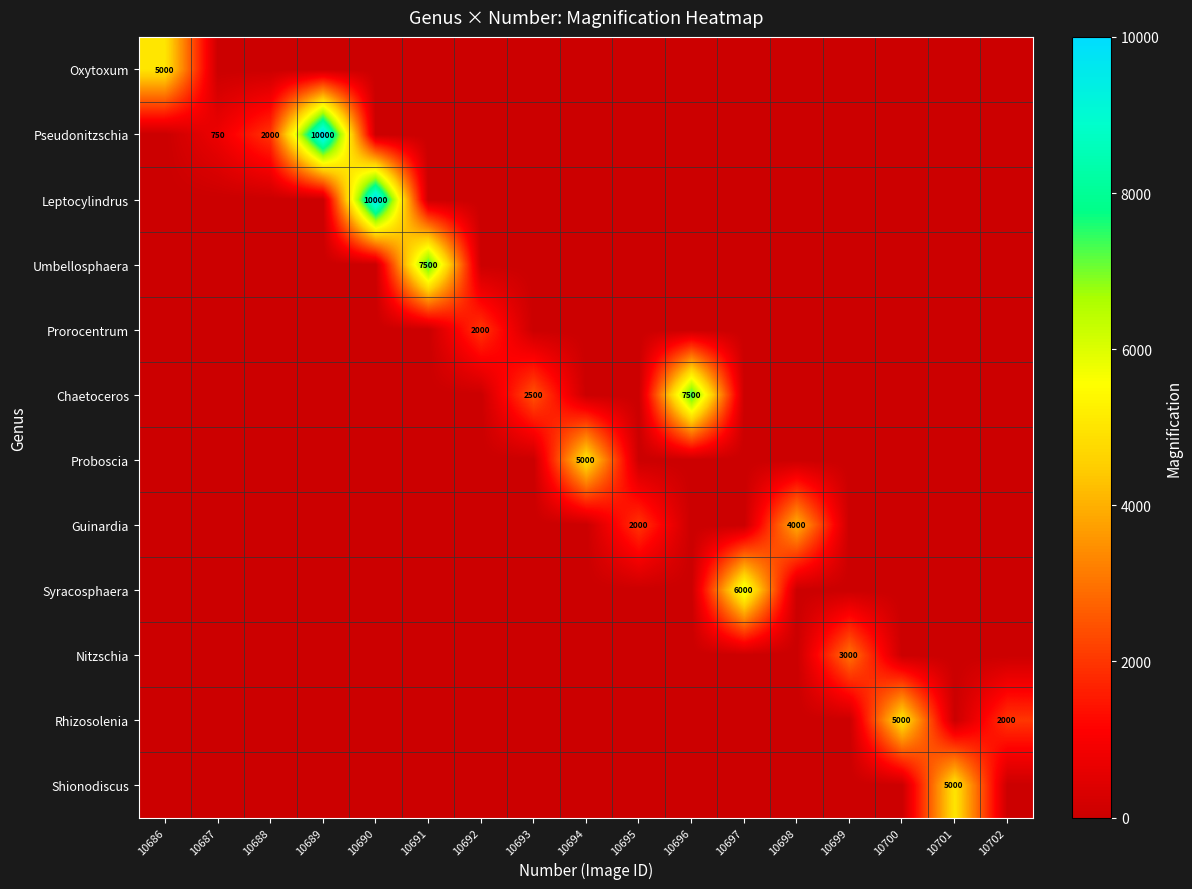

What is the average value of the Leptocylindrus series?

588